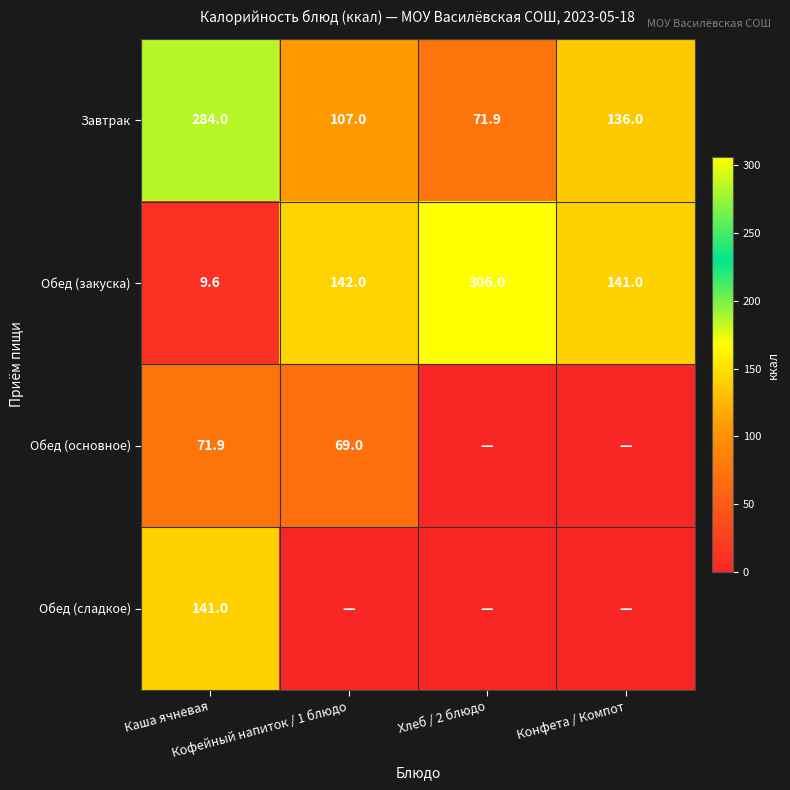

The Обед (закуска) series shows 97.4 at Кофейный напиток / 1 блюдо. True or false?

False